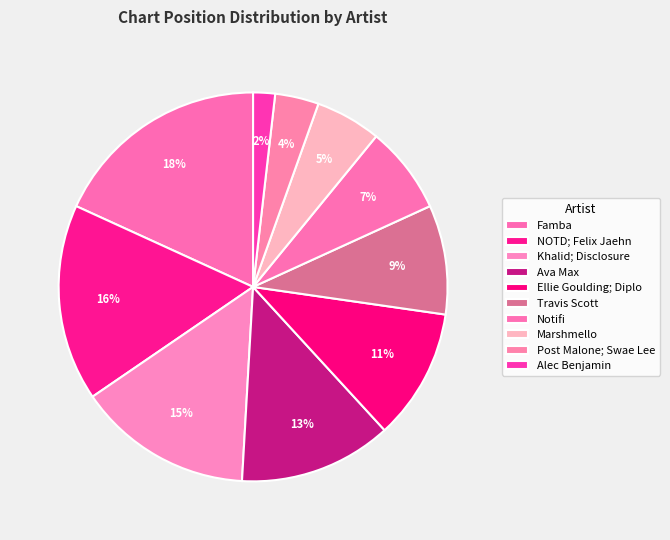

Count the number of slices in the pie.

10